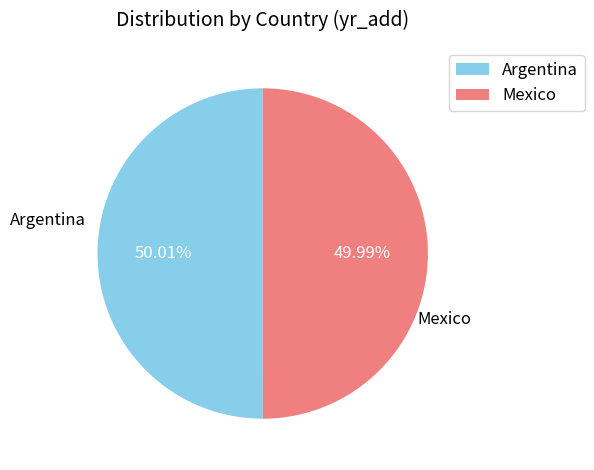

To the nearest percent, what is the combined percentage of Argentina and Mexico?

100%